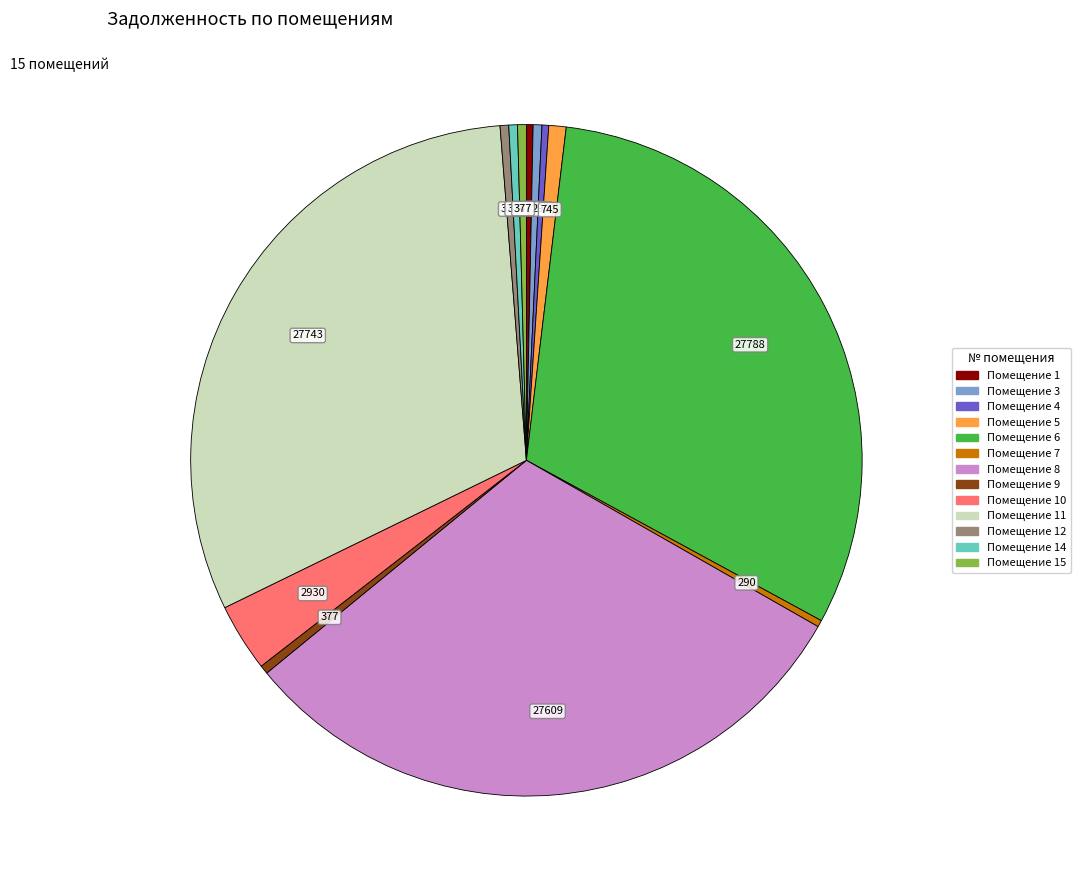

How many segments does this pie chart have?

13